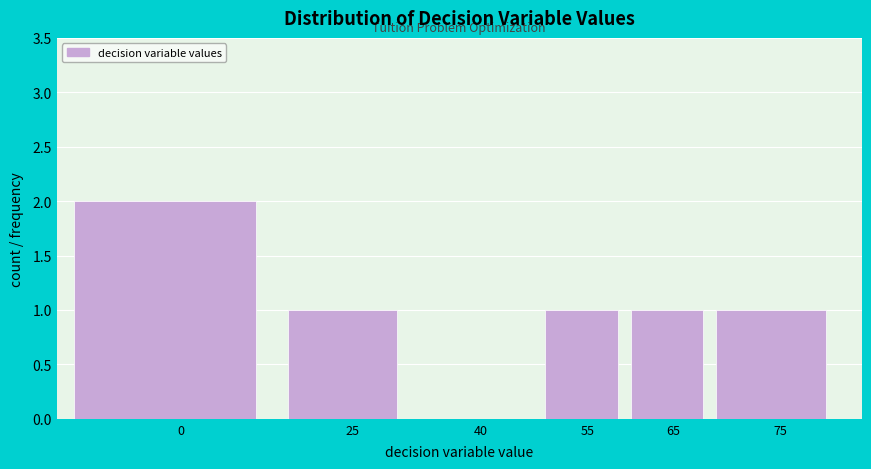

Reading left to right, list all the values displayed in this chart.

0=2	25=1	40=0	55=1	65=1	75=1